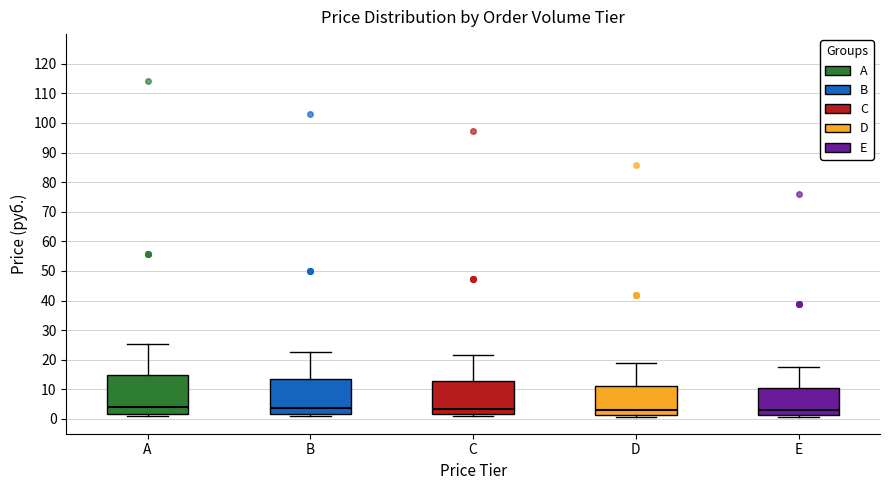

Where does the median line of the box for B sit on the y-axis? The values are not printed on the chart, so give them approximately, as read against the axis.

4